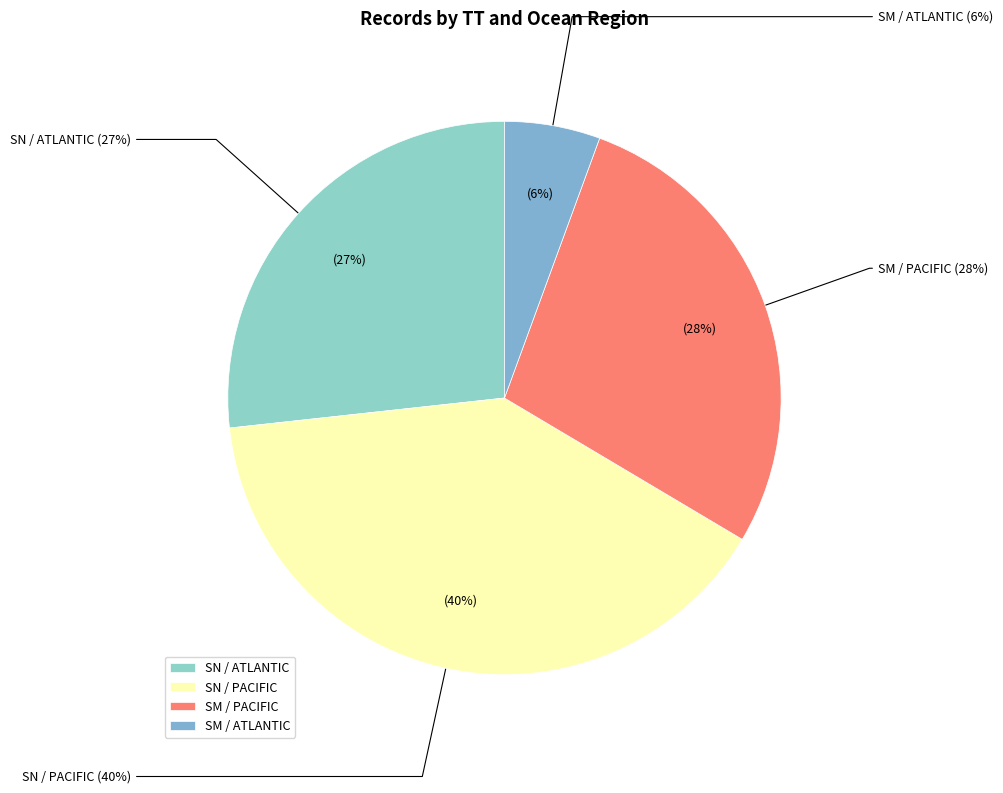

What is the total percentage of SN and SM?

100.0%